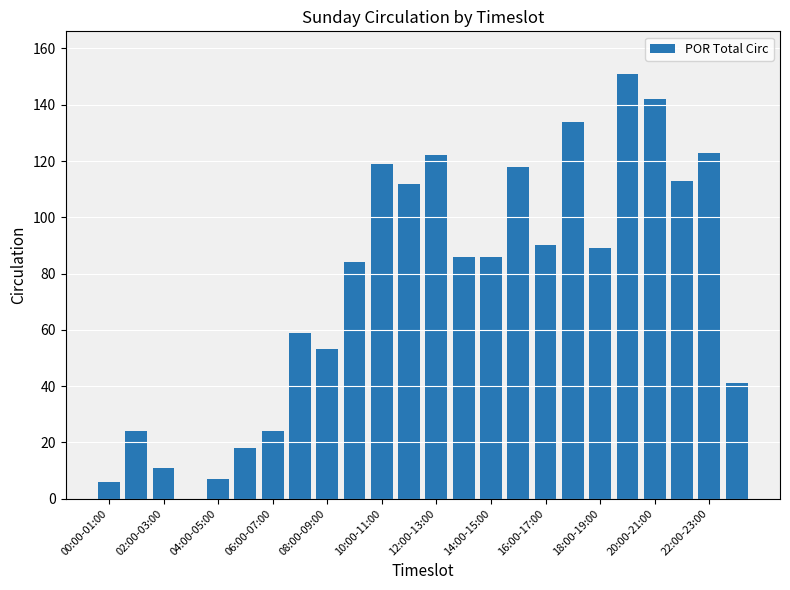

What is the maximum value shown in the chart?

151